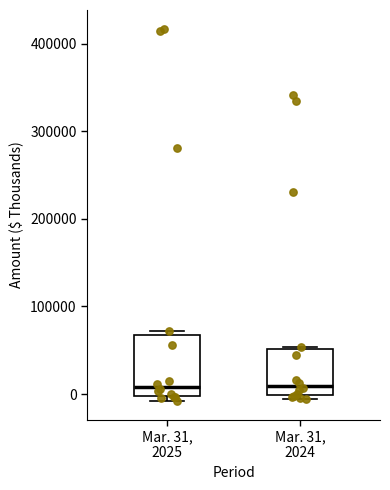

Reading left to right, read every box against the y-axis: the position of its median line, the range the box covers, and the ends of its whiskers. The values are not printed on the chart, so give them approximately, as read against the axis.

Mar. 31, 2025: median 10000, box 0 to 70000, whiskers -10000 to 70000 (just above the box's upper edge)
Mar. 31, 2024: median 10000, box 0 to 50000, whiskers -10000 to 50000